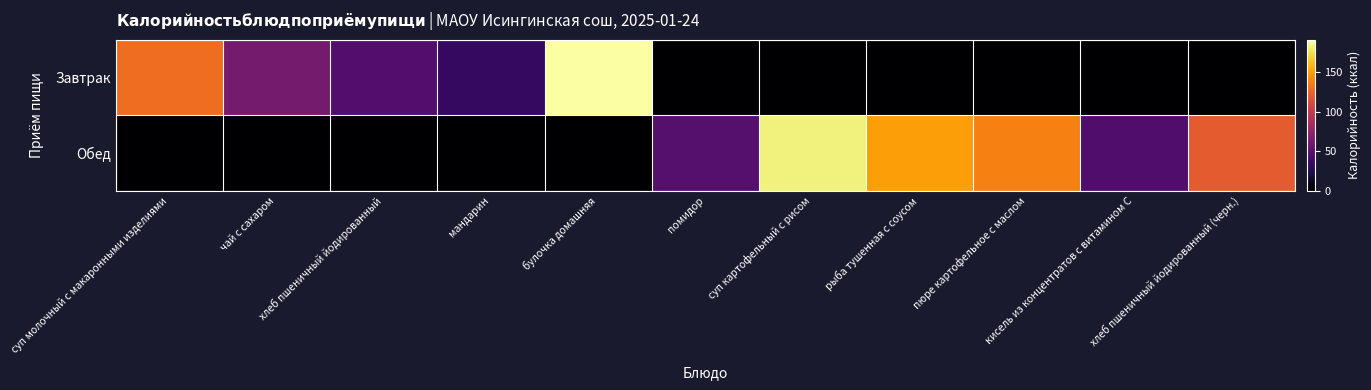

Which series has the largest total across all categories?

Обед